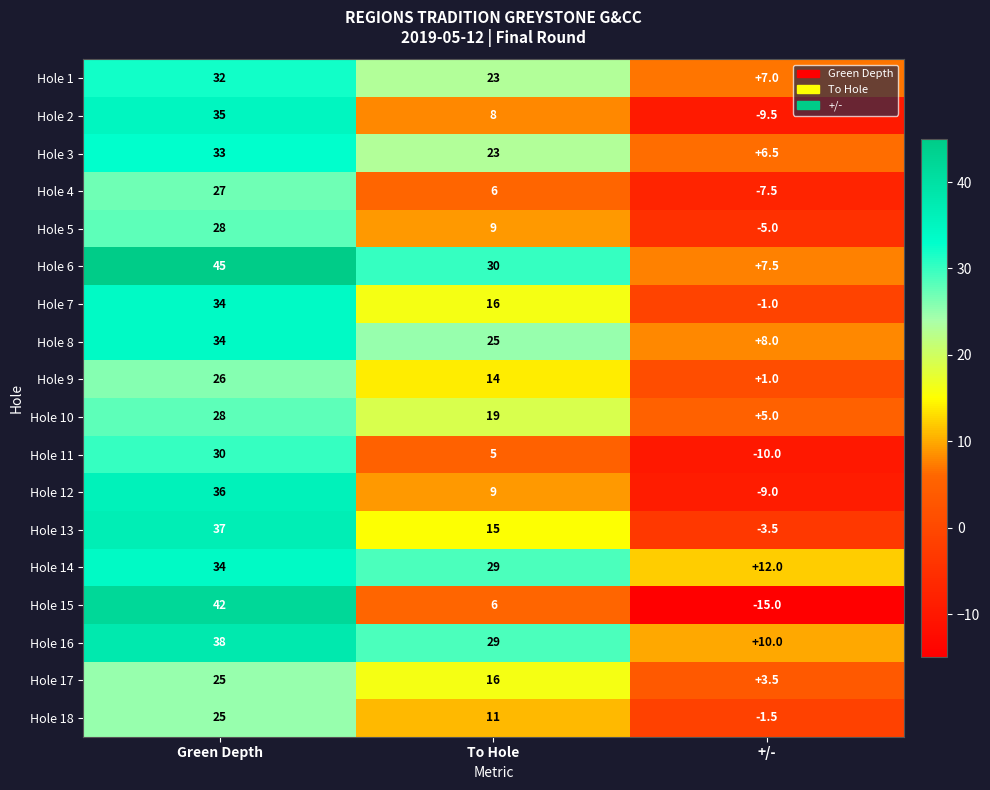

Which series has the largest range (max minus min)?

Hole 15